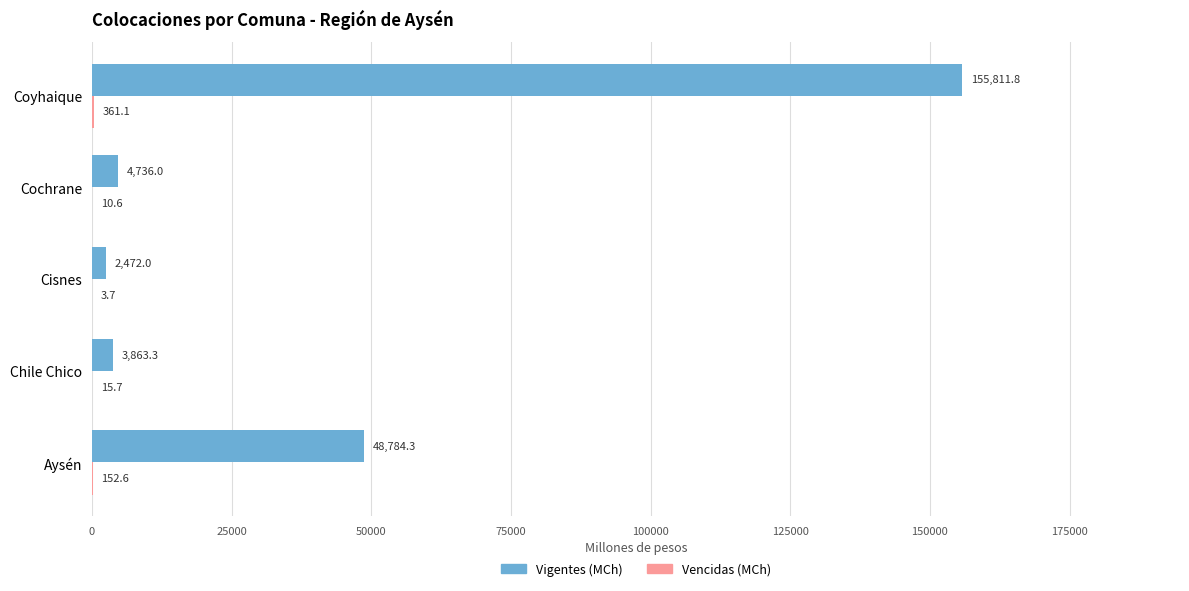

Which series changed the most between Aysén and Coyhaique?

Vigentes (MCh)